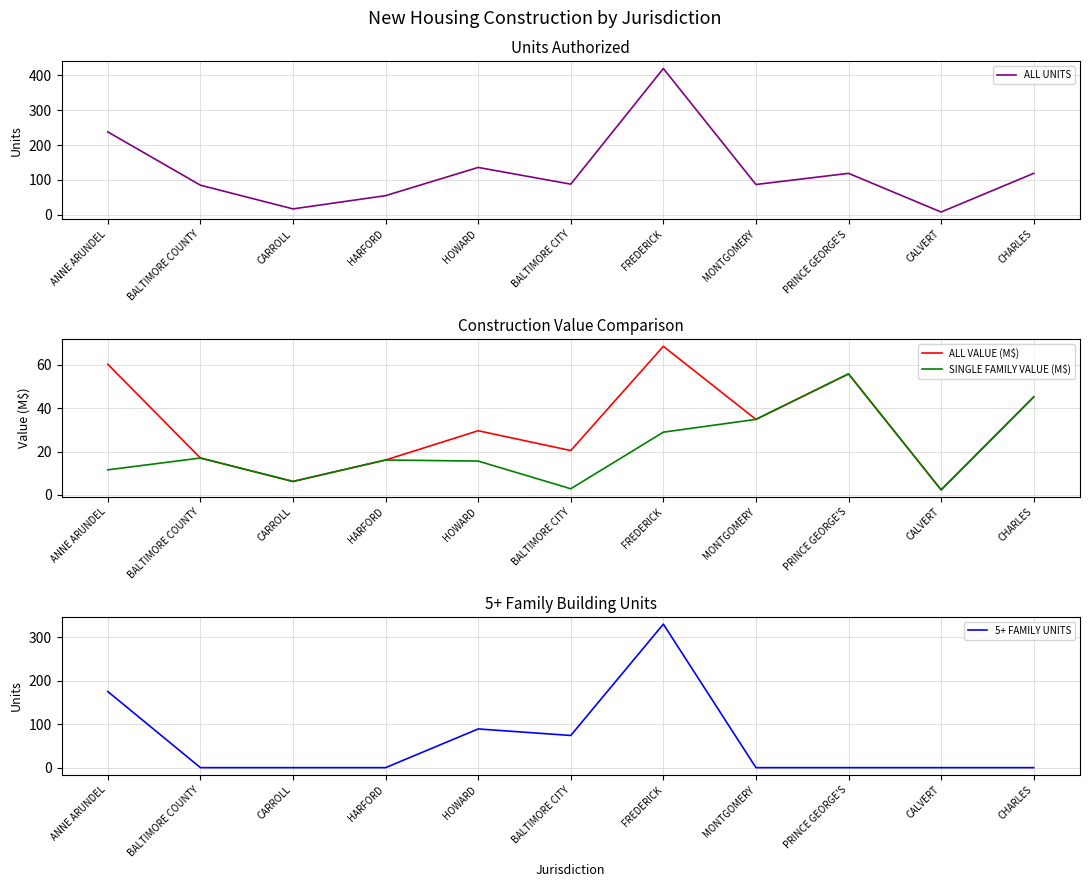

What is the total value across all series at HARFORD?

87.3